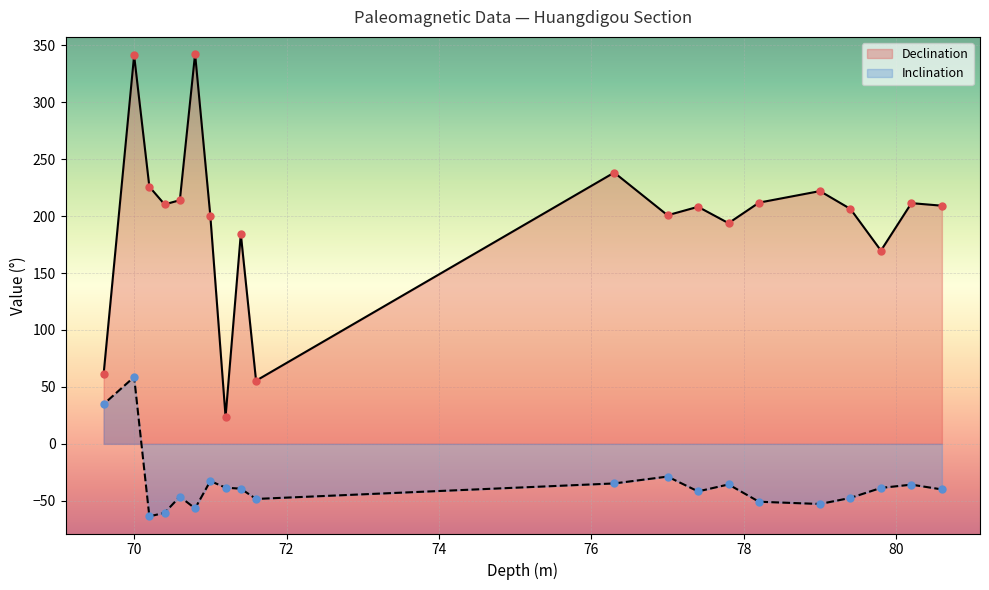

Which series has the widest spread of Y values?

Declination